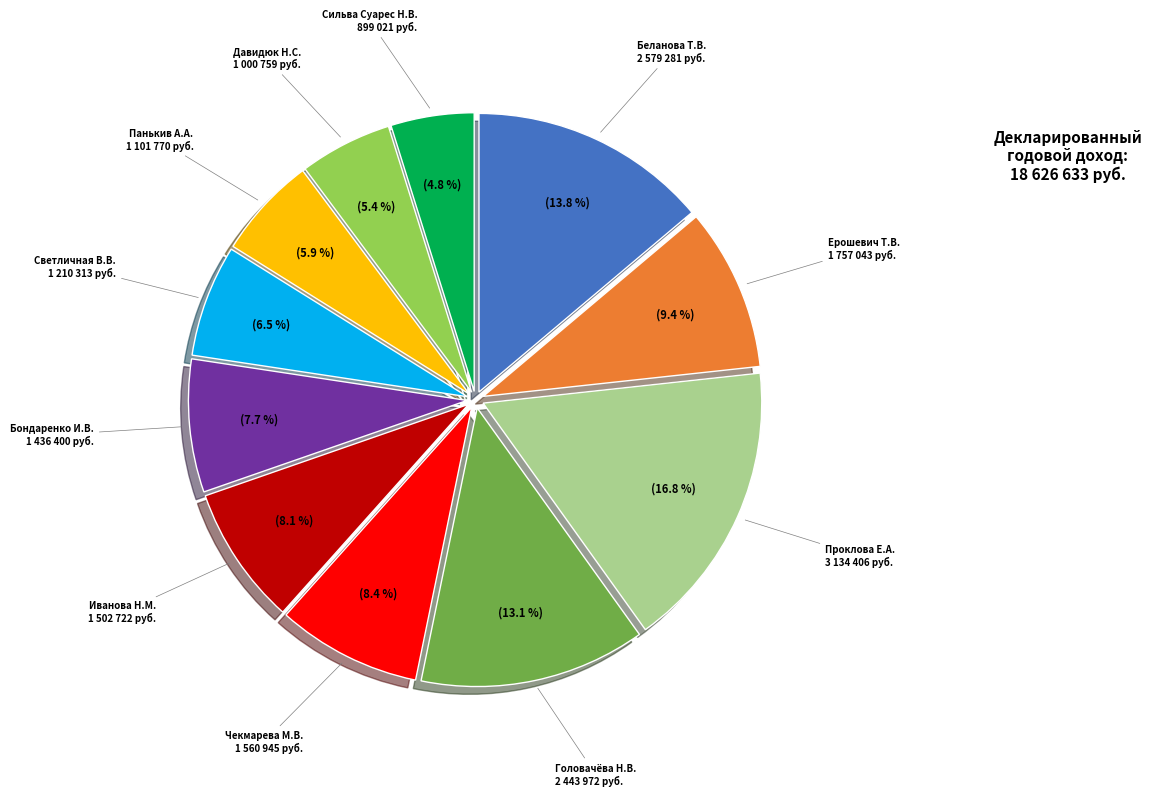

How many segments does this pie chart have?

11